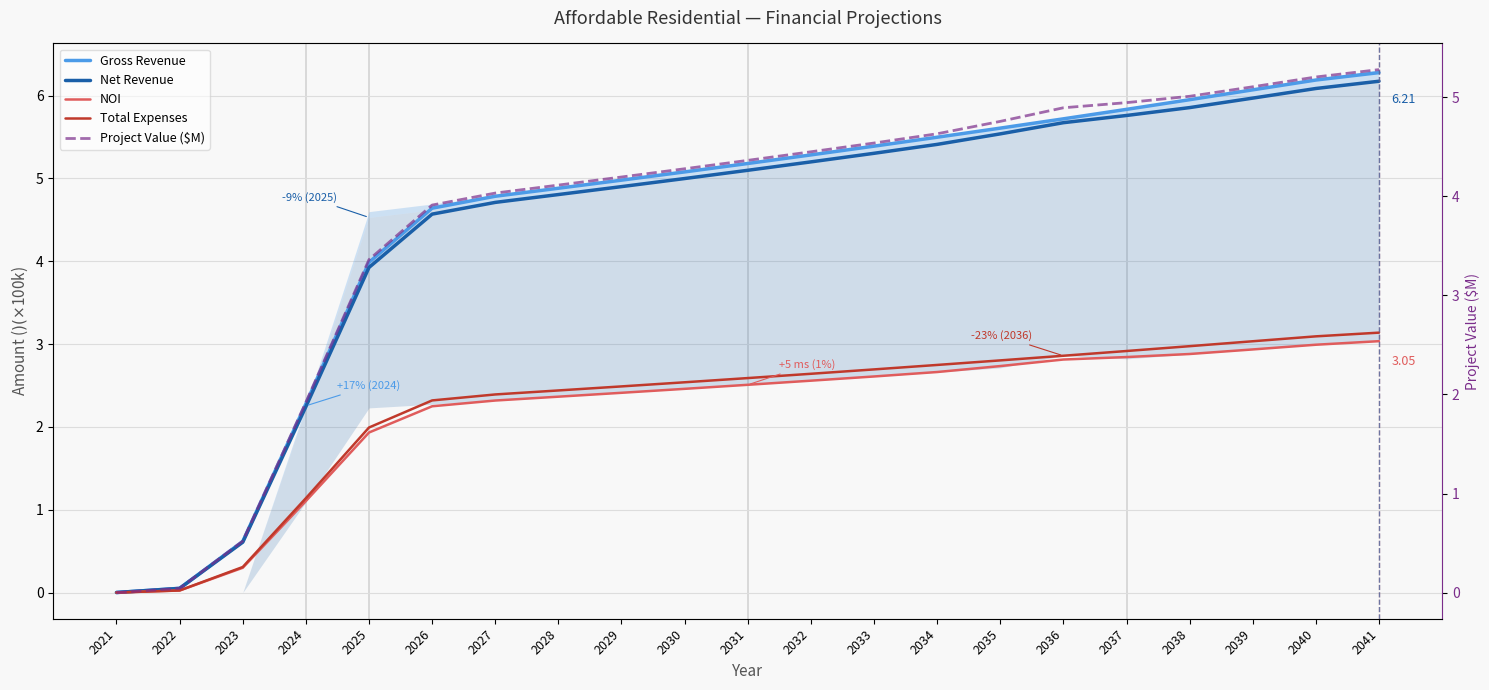

Which category has the lowest value across all series?

2021